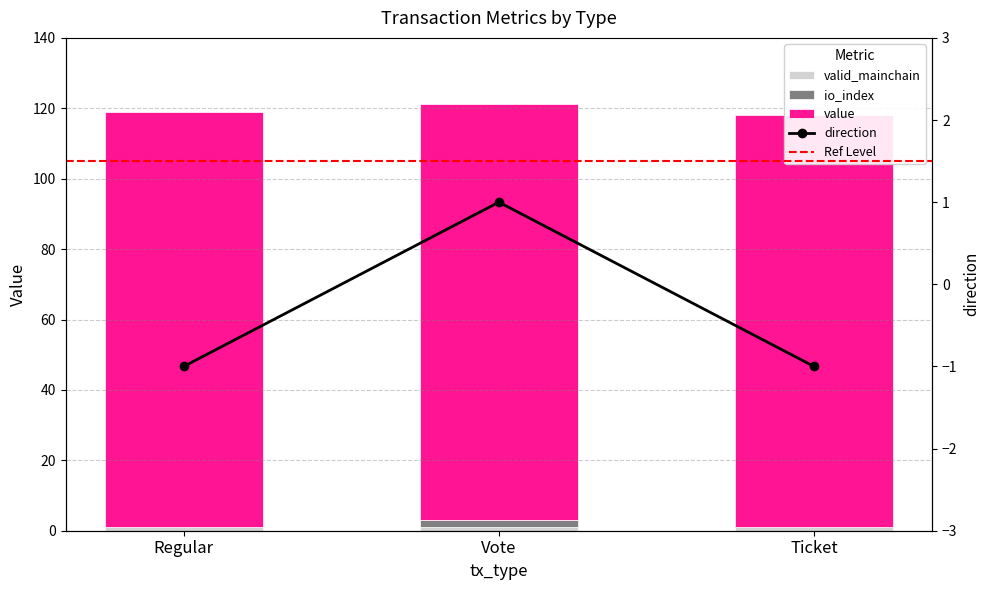

Rank the series at Regular from highest to lowest value.

value, io_index, direction